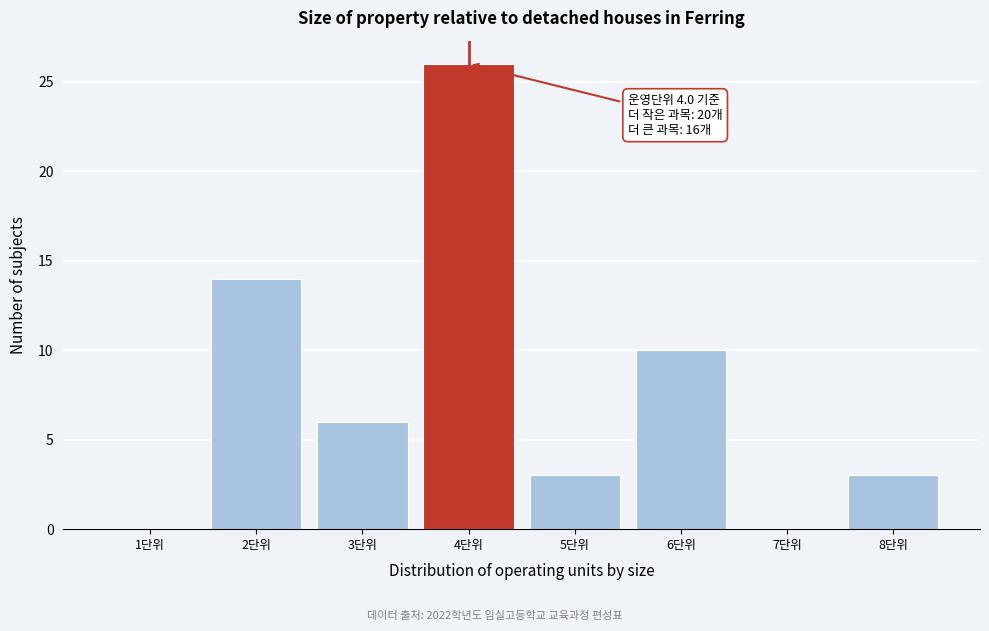

Over which range of the x-axis is the bar tallest?

3.5 to 4.5